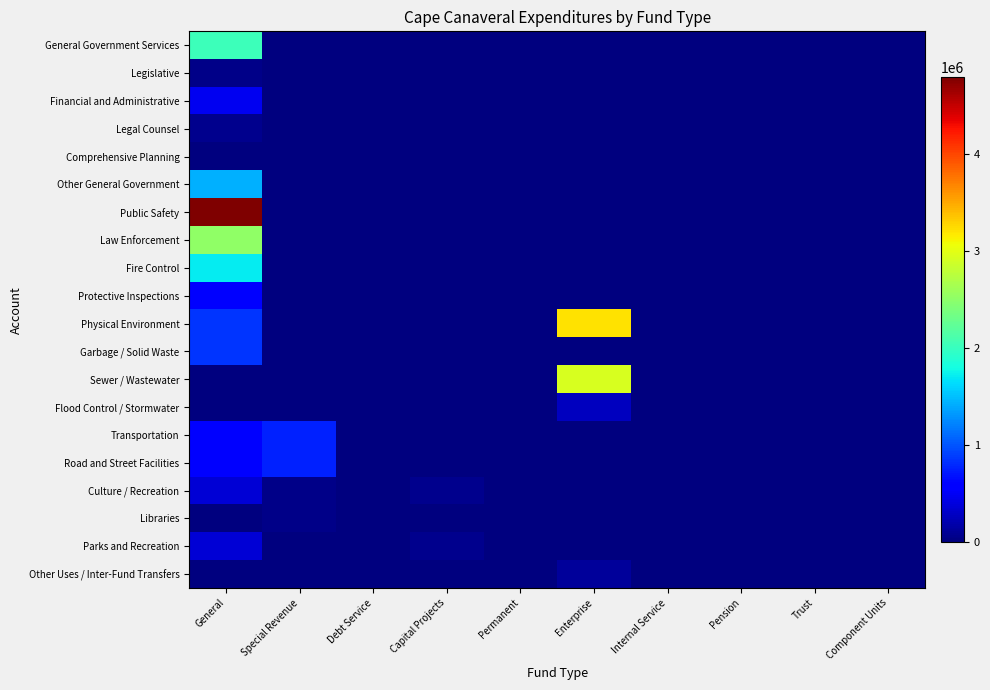

Reading right to left, extract all data points from this chart.

General Government Services: Component Units=0	Trust=0	Pension=0	Internal Service=0	Enterprise=0	Permanent=0	Capital Projects=0	Debt Service=0	Special Revenue=0	General=2031177
Legislative: Component Units=0	Trust=0	Pension=0	Internal Service=0	Enterprise=0	Permanent=0	Capital Projects=0	Debt Service=0	Special Revenue=0	General=52823
Financial and Administrative: Component Units=0	Trust=0	Pension=0	Internal Service=0	Enterprise=0	Permanent=0	Capital Projects=0	Debt Service=0	Special Revenue=0	General=486410
Legal Counsel: Component Units=0	Trust=0	Pension=0	Internal Service=0	Enterprise=0	Permanent=0	Capital Projects=0	Debt Service=0	Special Revenue=0	General=57980
Comprehensive Planning: Component Units=0	Trust=0	Pension=0	Internal Service=0	Enterprise=0	Permanent=0	Capital Projects=0	Debt Service=0	Special Revenue=0	General=1182
Other General Government: Component Units=0	Trust=0	Pension=0	Internal Service=0	Enterprise=0	Permanent=0	Capital Projects=0	Debt Service=0	Special Revenue=0	General=1432782
Public Safety: Component Units=0	Trust=0	Pension=0	Internal Service=0	Enterprise=0	Permanent=0	Capital Projects=0	Debt Service=0	Special Revenue=7661	General=4795570
Law Enforcement: Component Units=0	Trust=0	Pension=0	Internal Service=0	Enterprise=0	Permanent=0	Capital Projects=0	Debt Service=0	Special Revenue=7661	General=2511144
Fire Control: Component Units=0	Trust=0	Pension=0	Internal Service=0	Enterprise=0	Permanent=0	Capital Projects=0	Debt Service=0	Special Revenue=0	General=1716841
Protective Inspections: Component Units=0	Trust=0	Pension=0	Internal Service=0	Enterprise=0	Permanent=0	Capital Projects=0	Debt Service=0	Special Revenue=0	General=567585
Physical Environment: Component Units=0	Trust=0	Pension=0	Internal Service=0	Enterprise=3213942	Permanent=0	Capital Projects=0	Debt Service=0	Special Revenue=0	General=855189
Garbage / Solid Waste: Component Units=0	Trust=0	Pension=0	Internal Service=0	Enterprise=0	Permanent=0	Capital Projects=0	Debt Service=0	Special Revenue=0	General=855189
Sewer / Wastewater: Component Units=0	Trust=0	Pension=0	Internal Service=0	Enterprise=2934729	Permanent=0	Capital Projects=0	Debt Service=0	Special Revenue=0	General=0
Flood Control / Stormwater: Component Units=0	Trust=0	Pension=0	Internal Service=0	Enterprise=279213	Permanent=0	Capital Projects=0	Debt Service=0	Special Revenue=0	General=0
Transportation: Component Units=0	Trust=0	Pension=0	Internal Service=0	Enterprise=0	Permanent=0	Capital Projects=0	Debt Service=0	Special Revenue=766181	General=616148
Road and Street Facilities: Component Units=0	Trust=0	Pension=0	Internal Service=0	Enterprise=0	Permanent=0	Capital Projects=0	Debt Service=0	Special Revenue=766181	General=616148
Culture / Recreation: Component Units=0	Trust=0	Pension=0	Internal Service=0	Enterprise=0	Permanent=0	Capital Projects=72141	Debt Service=0	Special Revenue=52464	General=371758
Libraries: Component Units=0	Trust=0	Pension=0	Internal Service=0	Enterprise=0	Permanent=0	Capital Projects=0	Debt Service=0	Special Revenue=52464	General=0
Parks and Recreation: Component Units=0	Trust=0	Pension=0	Internal Service=0	Enterprise=0	Permanent=0	Capital Projects=72141	Debt Service=0	Special Revenue=0	General=371758
Other Uses / Inter-Fund Transfers: Component Units=0	Trust=0	Pension=0	Internal Service=0	Enterprise=125000	Permanent=0	Capital Projects=0	Debt Service=0	Special Revenue=0	General=0